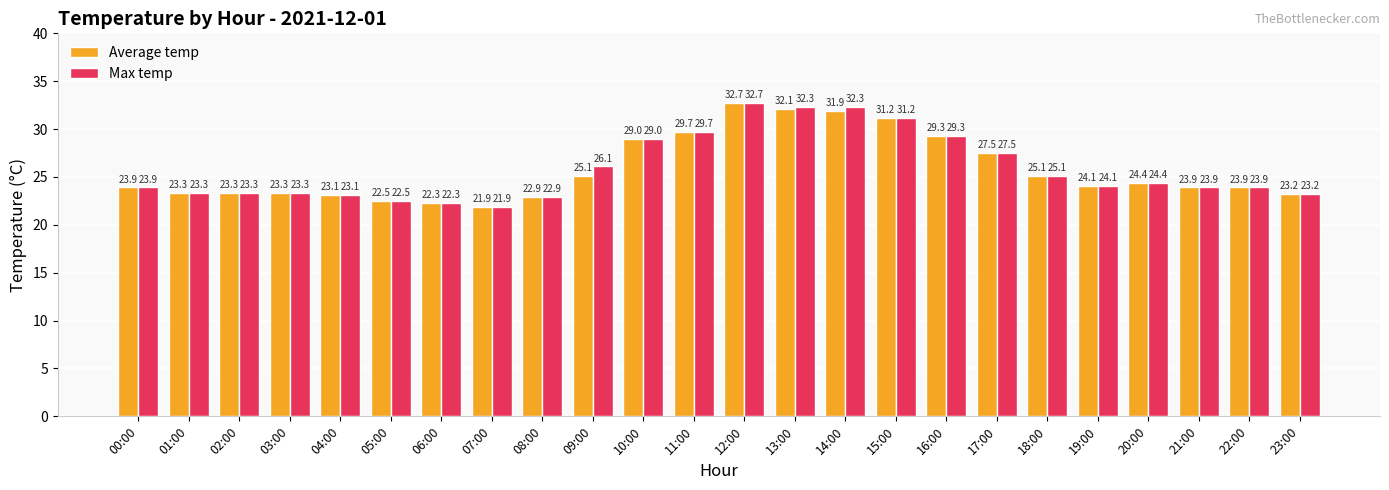

The Max temp series shows 43.2 at 11:00. True or false?

False